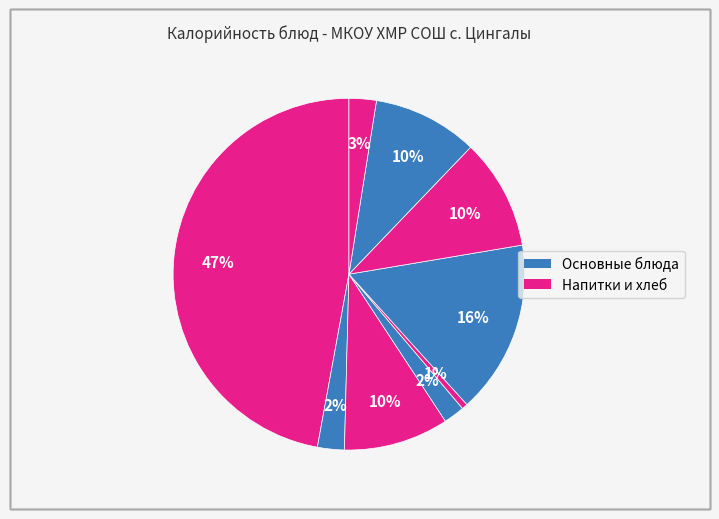

How many slices are in this pie chart?

9